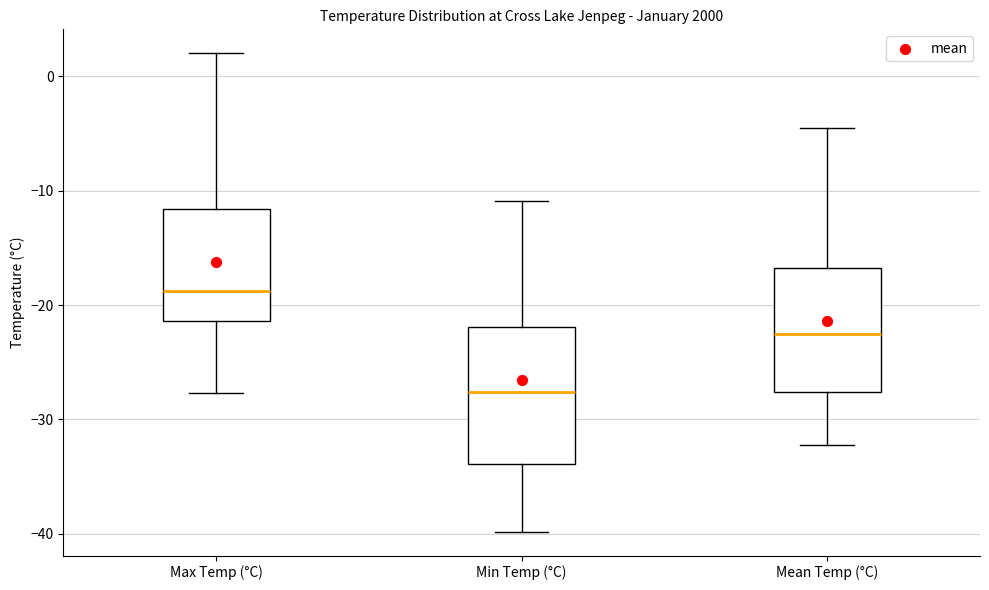

Where is the lower edge of the box for Max Temp (°C) on the y-axis? The values are not printed on the chart, so give them approximately, as read against the axis.

-21